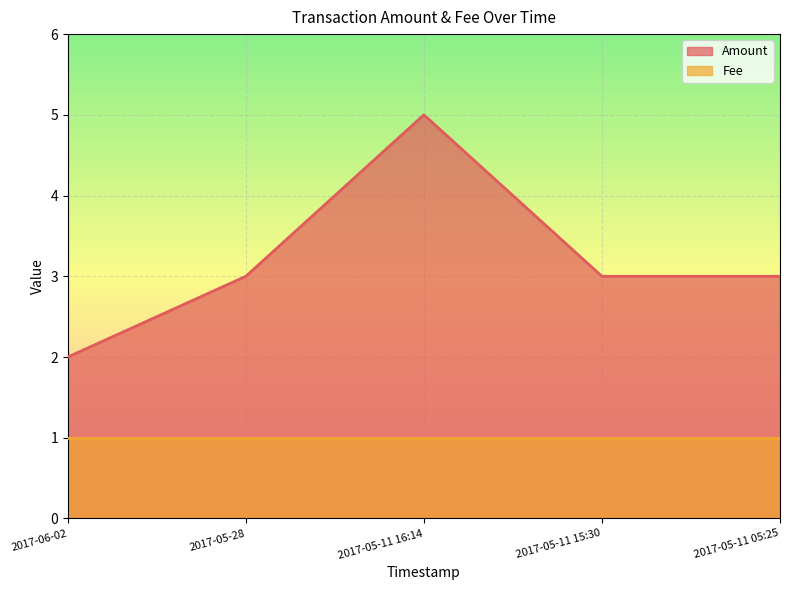

At which category does the chart reach its minimum across all series?

2017-06-02